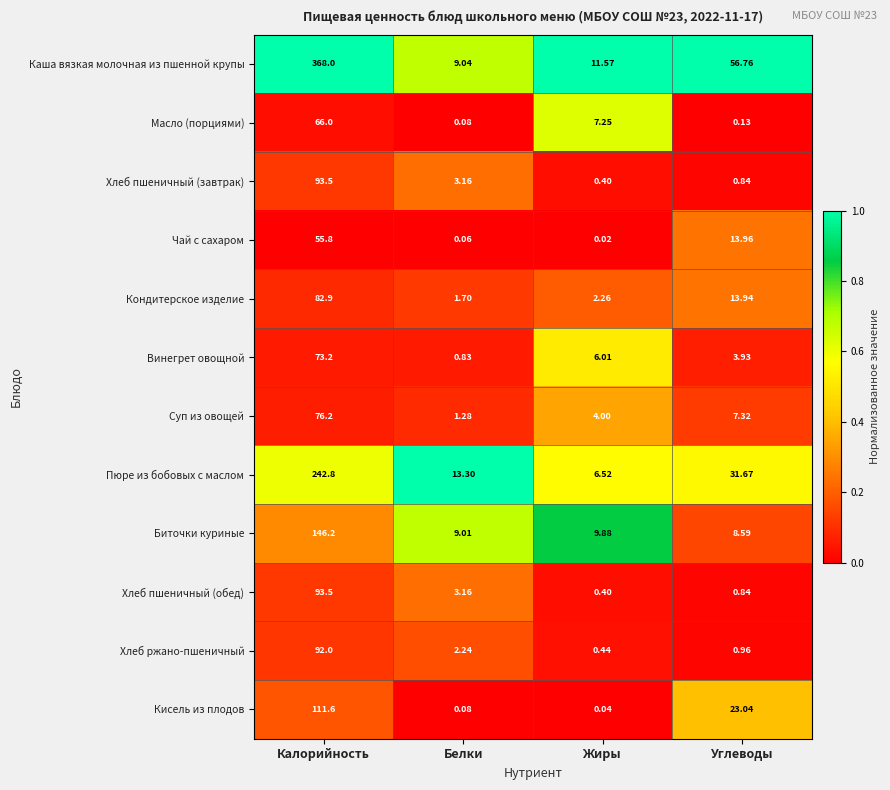

At how many categories does at least one series exceed 0?

4